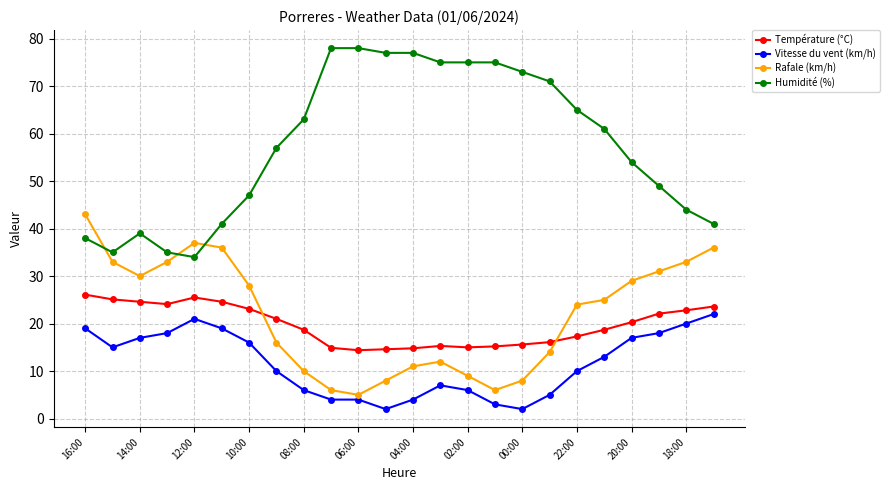

True or false: Rafale (km/h) has more than 0 interior local peaks.

True